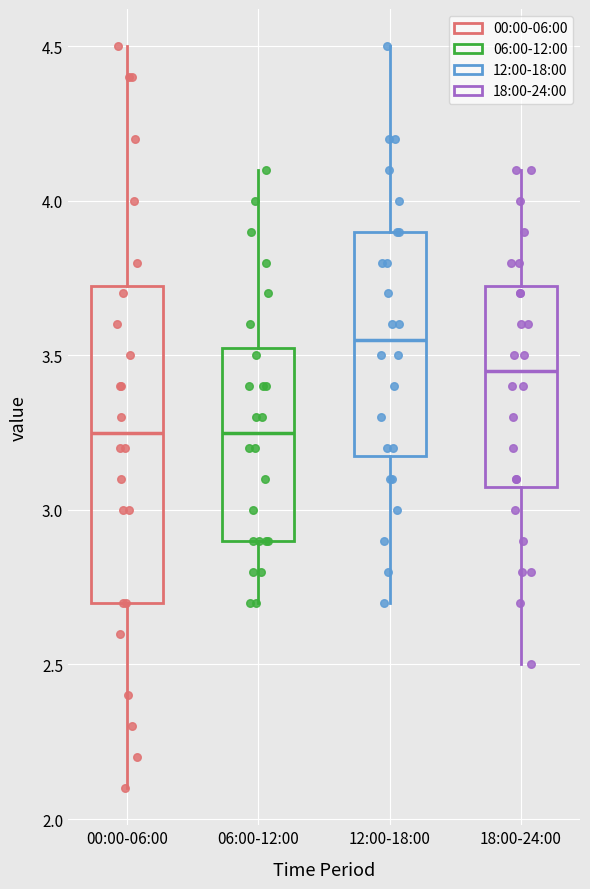

Reading left to right, read every box against the y-axis: the position of its median line, the range the box covers, and the ends of its whiskers. The values are not printed on the chart, so give them approximately, as read against the axis.

00:00-06:00: median 3.25, box 2.70 to 3.75, whiskers 2.10 to 4.50
06:00-12:00: median 3.25, box 2.90 to 3.55, whiskers 2.70 to 4.10
12:00-18:00: median 3.55, box 3.20 to 3.90, whiskers 2.70 to 4.50
18:00-24:00: median 3.45, box 3.10 to 3.75, whiskers 2.50 to 4.10